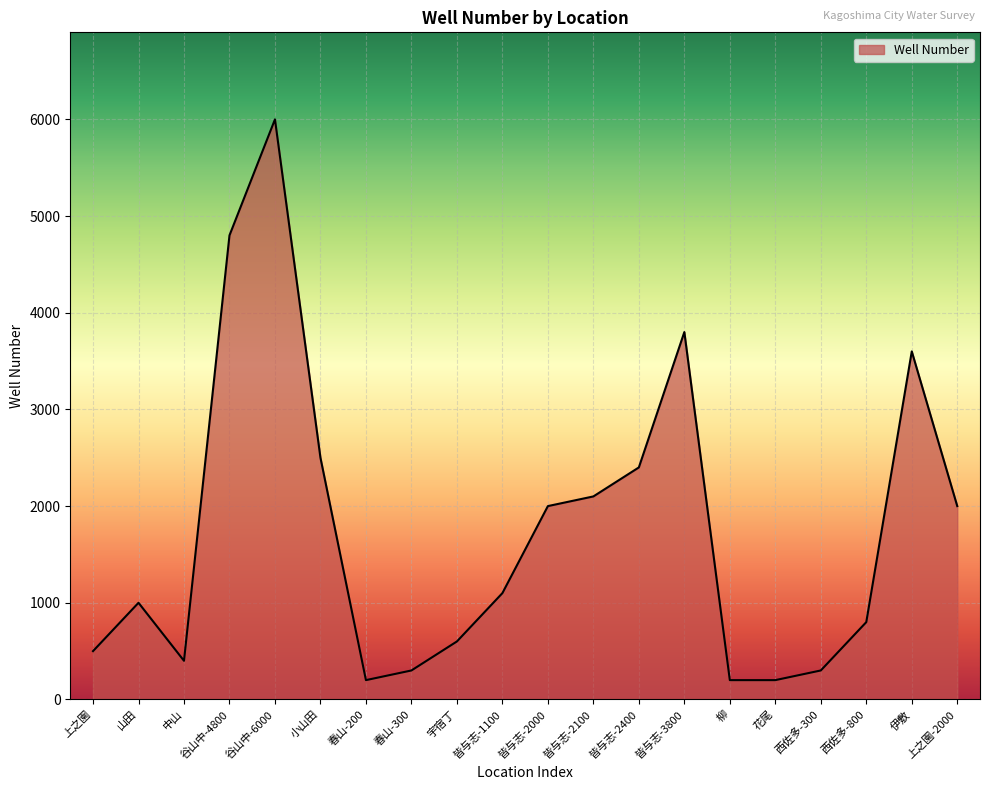

True or false: the data shows 300 at 春山-300.

True